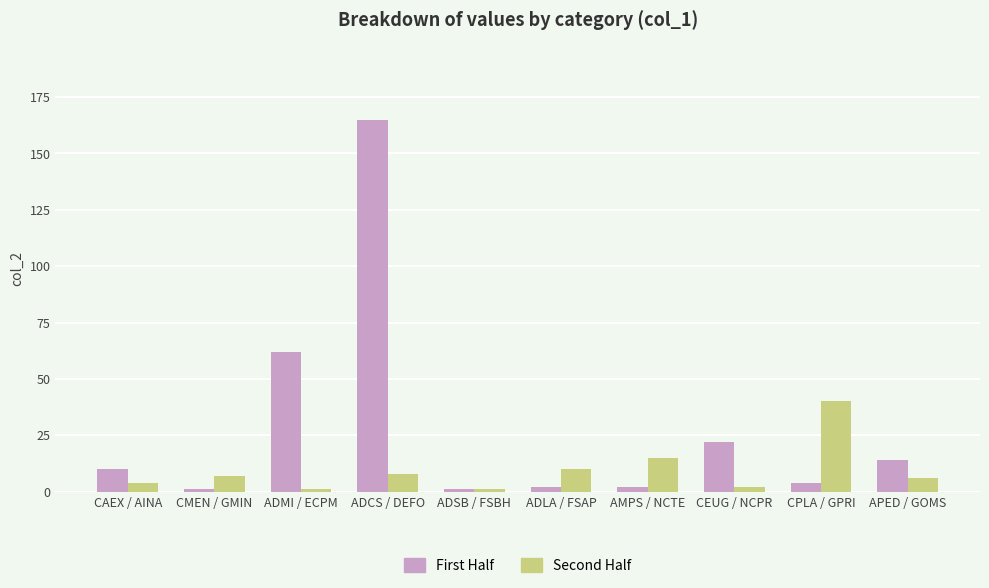

What is the sum of the First Half values at CPLA / GPRI and ADMI / ECPM?

66